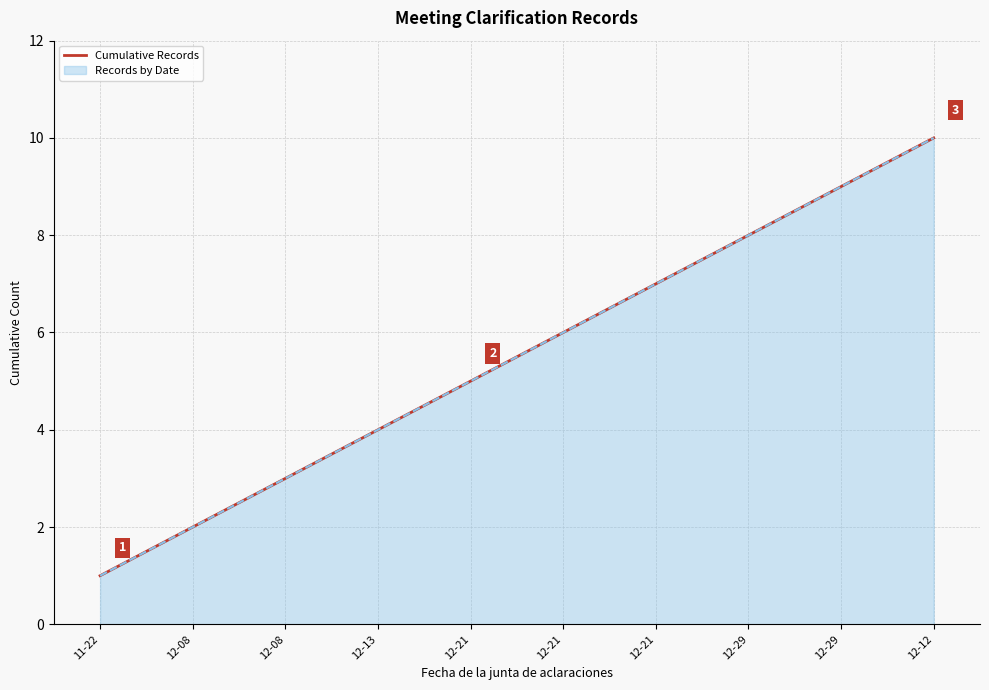

What is the smallest value displayed?

1